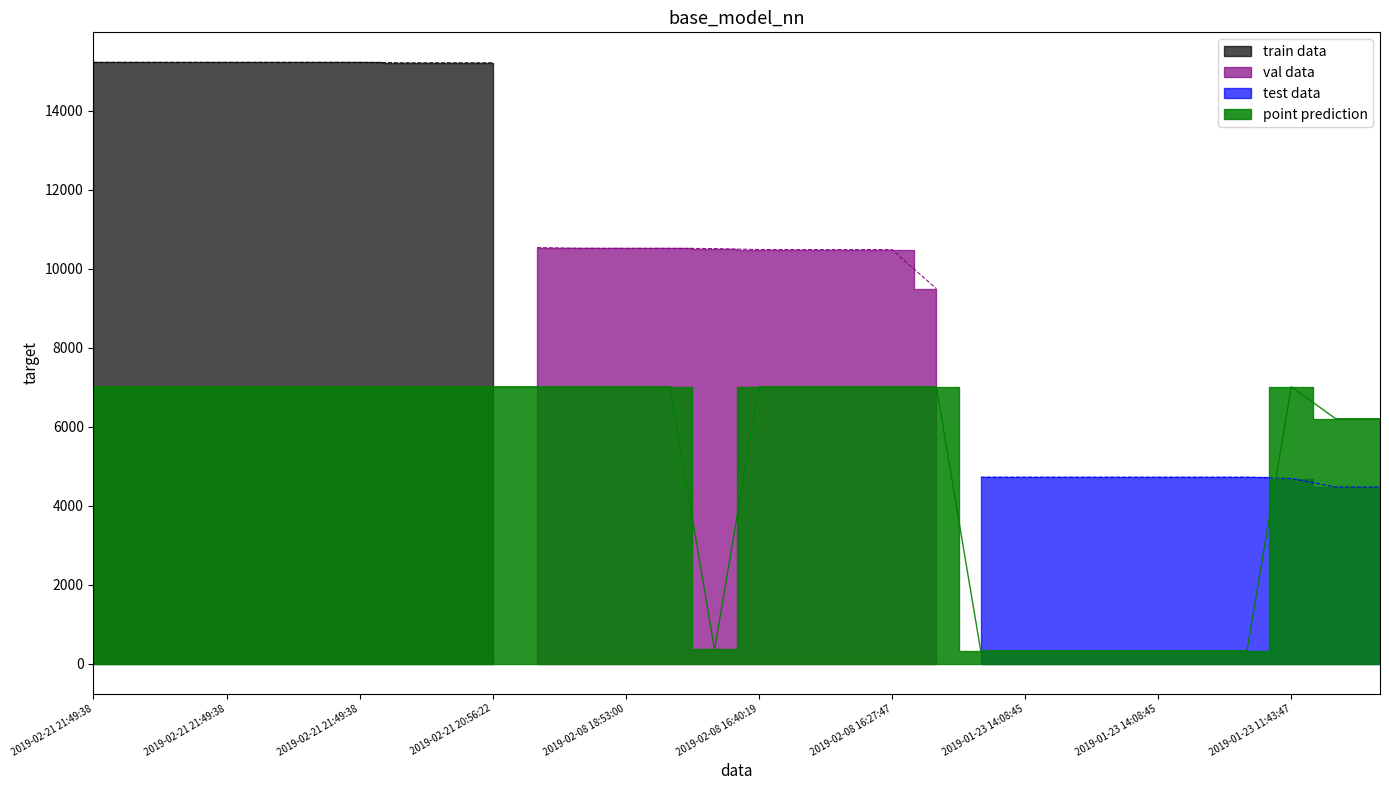

What is the difference between the values at 2019-01-23 14:08:45 and 2019-02-08 16:27:47?

6684.8